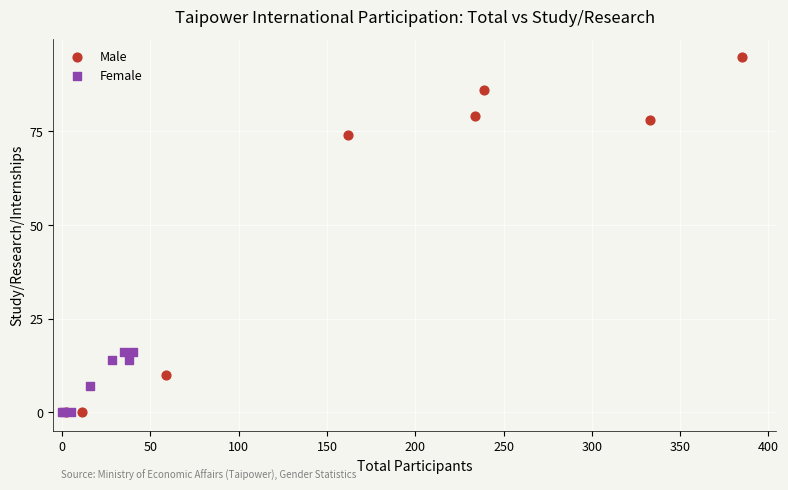

Which series contains the highest Y value?

Male